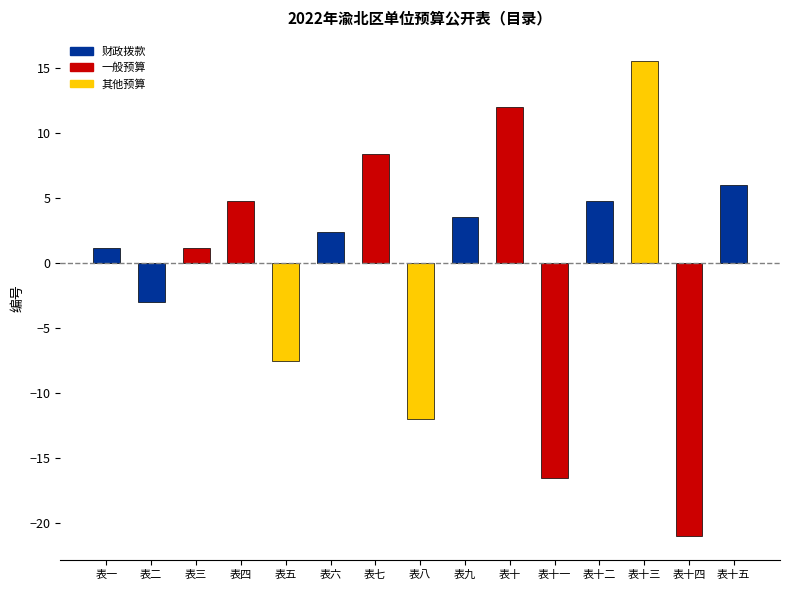

What is the difference between the values at 表五 and 表四?

12.3